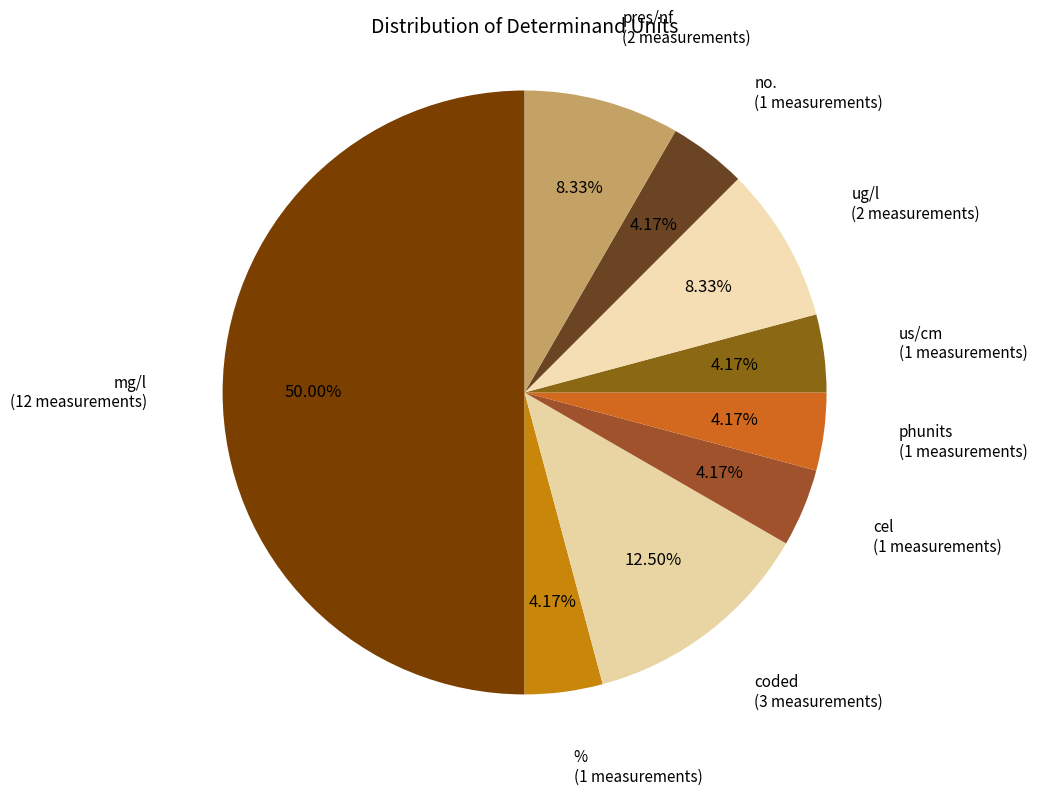

What percentage is the us/cm slice, to the nearest percent?

4%